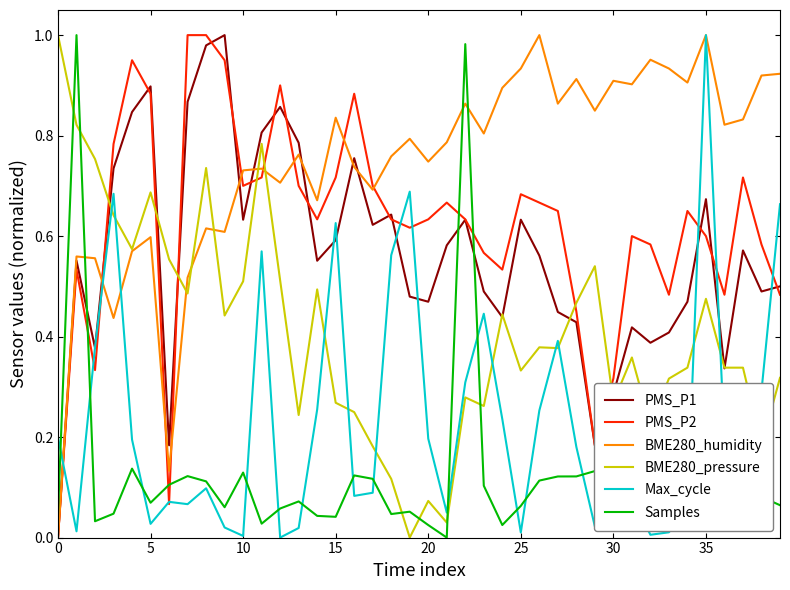

What are all the series names shown in the legend?

PMS_P1, PMS_P2, BME280_humidity, BME280_pressure, Max_cycle, Samples